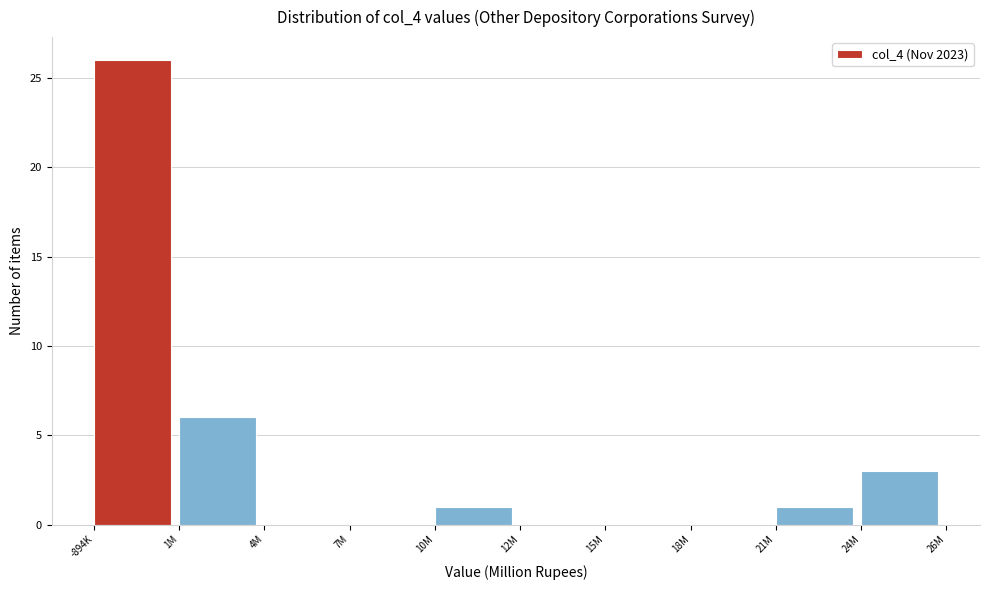

Reading left to right, transcribe all the data shown in this chart.

-894K=26	1M=6	4M=0	7M=0	10M=1	12M=0	15M=0	18M=0	21M=1	24M=3